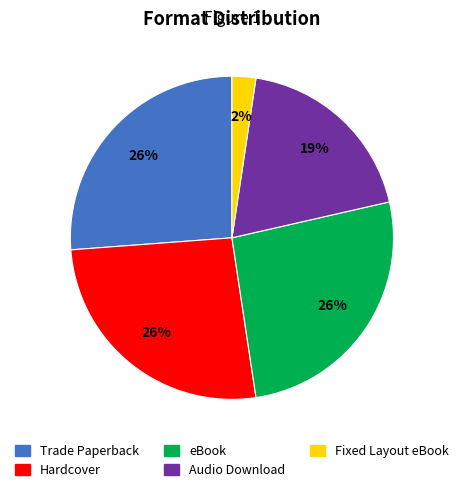

Which has a higher value, Hardcover or Audio Download?

Hardcover